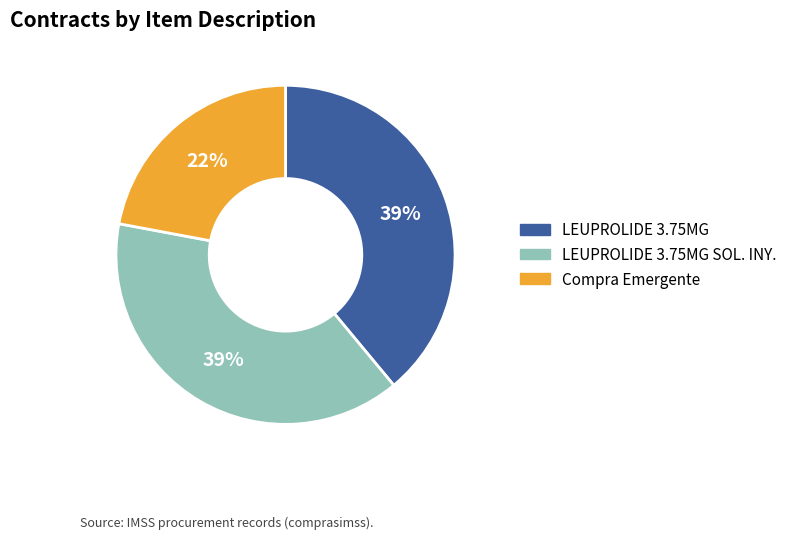

Is there any slice that represents more than half of the pie?

No